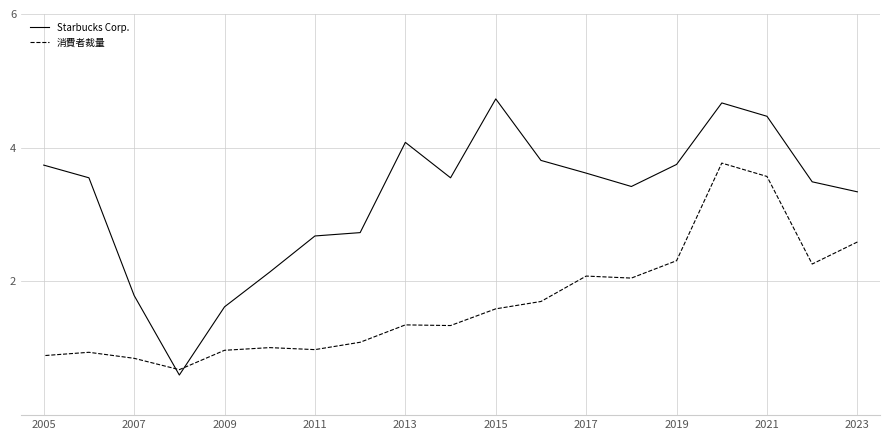

Does the chart display data point markers on the line(s)?

No